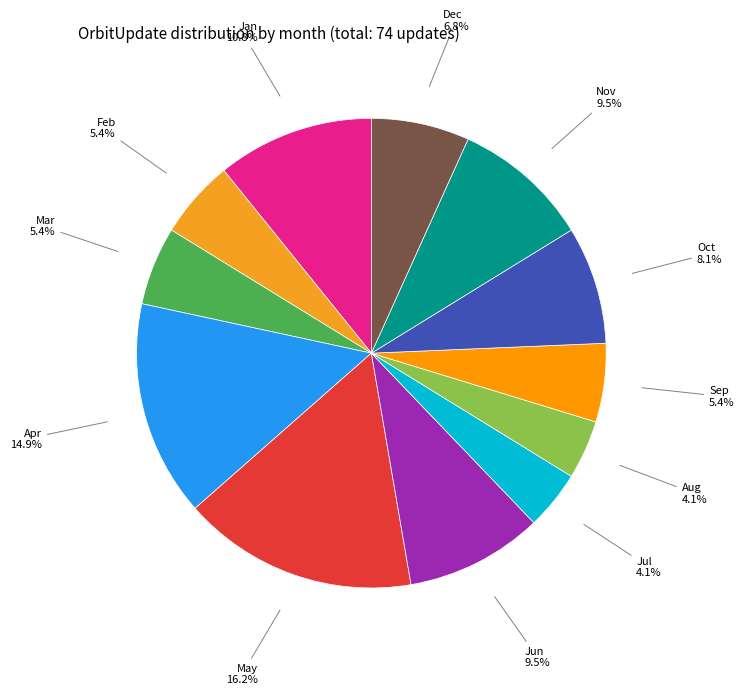

Rank the categories by value from lowest to highest.

Jul, Aug, Feb, Mar, Sep, Dec, Oct, Jun, Nov, Jan, Apr, May